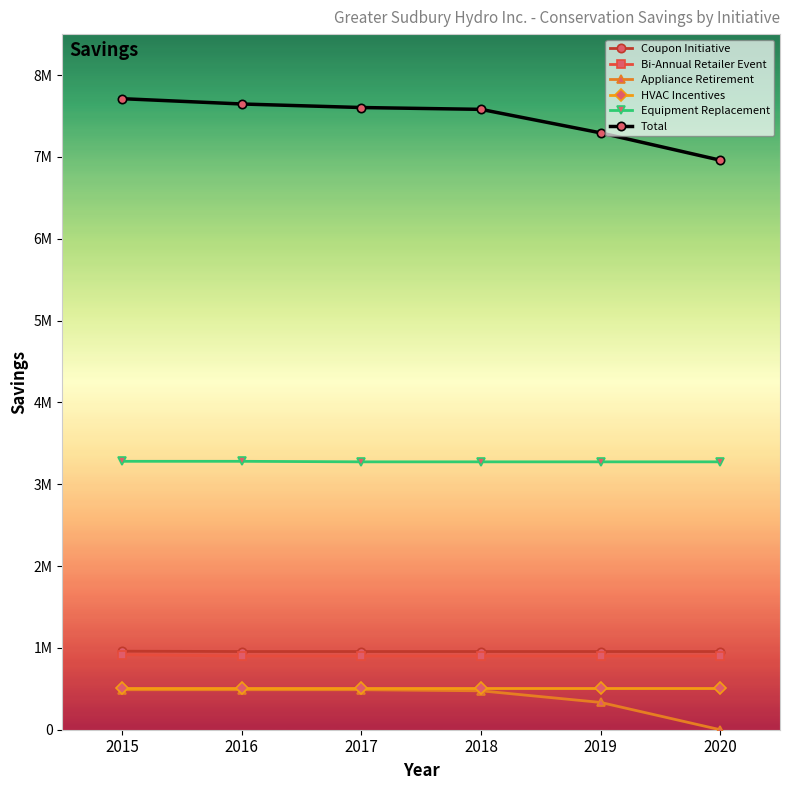

Is this an area chart (filled region under the line)?

No